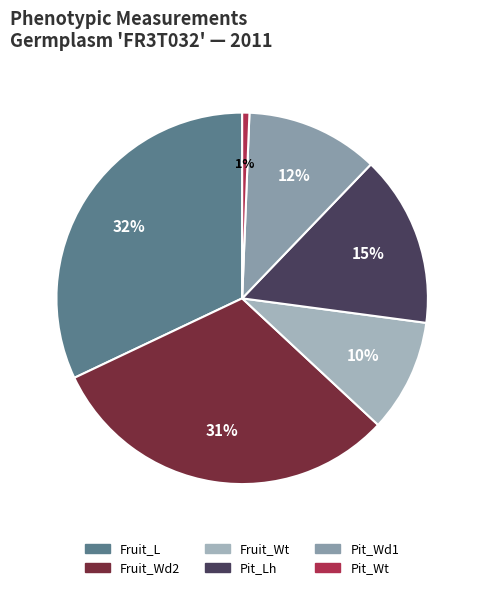

Which category has the smallest portion of the pie?

Pit_Wt